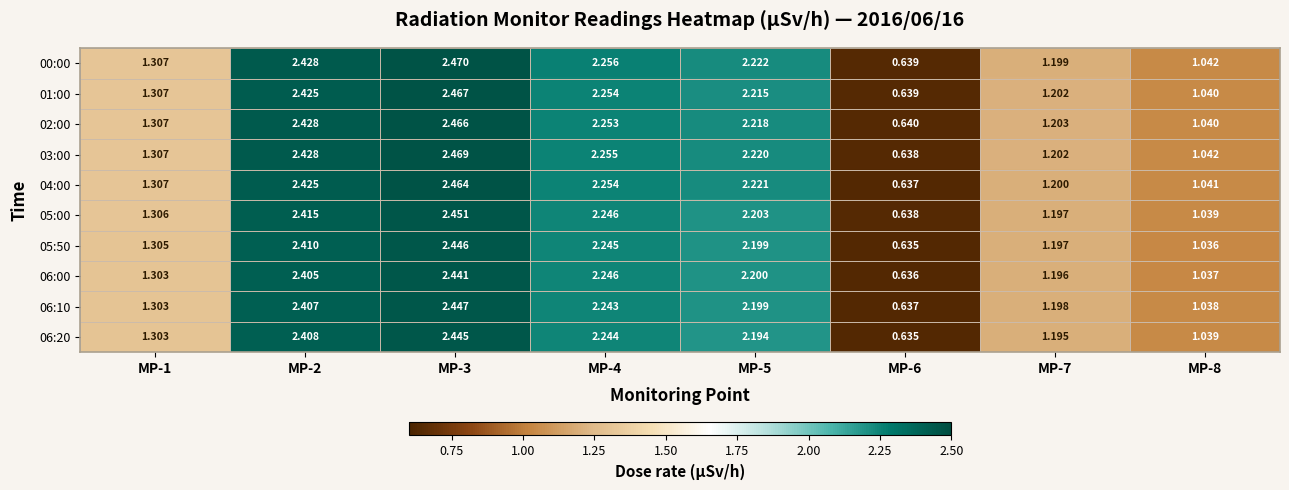

Between MP-1 and MP-3, which series saw the biggest shift?

00:00